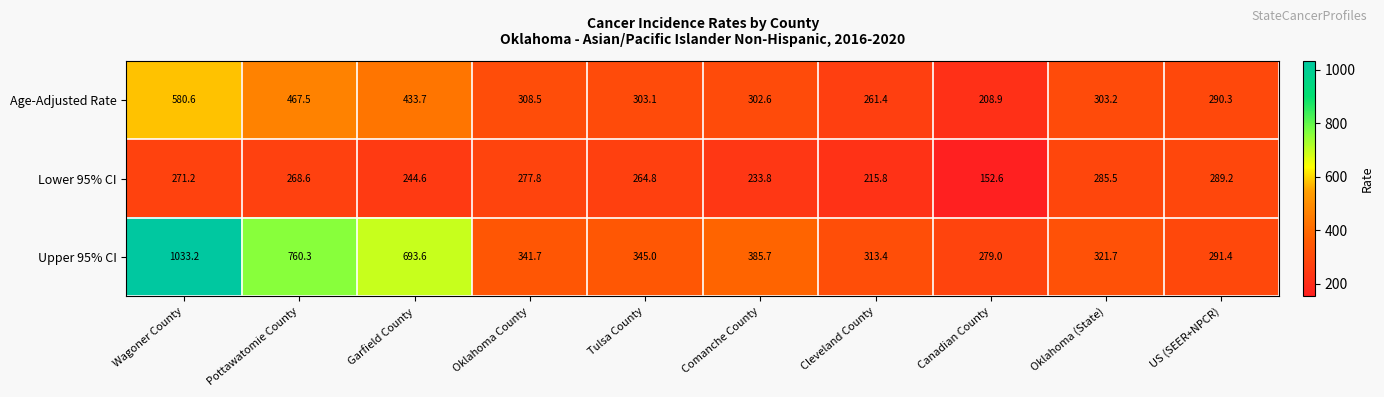

Where does the Lower 95% CI series first go above 268?

Wagoner County